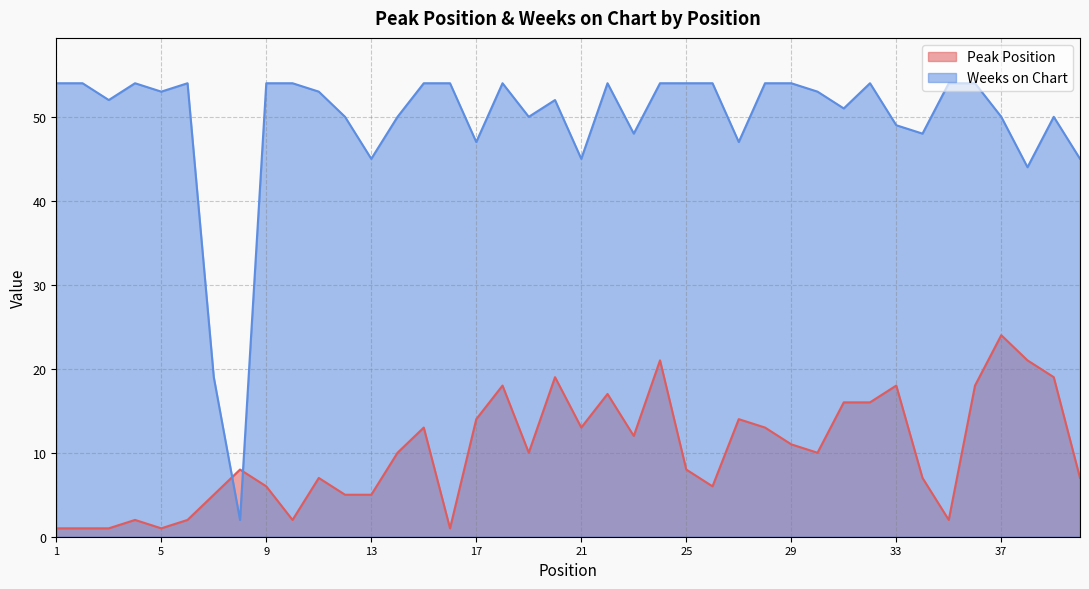

At which label does Weeks on Chart first exceed 53?

1